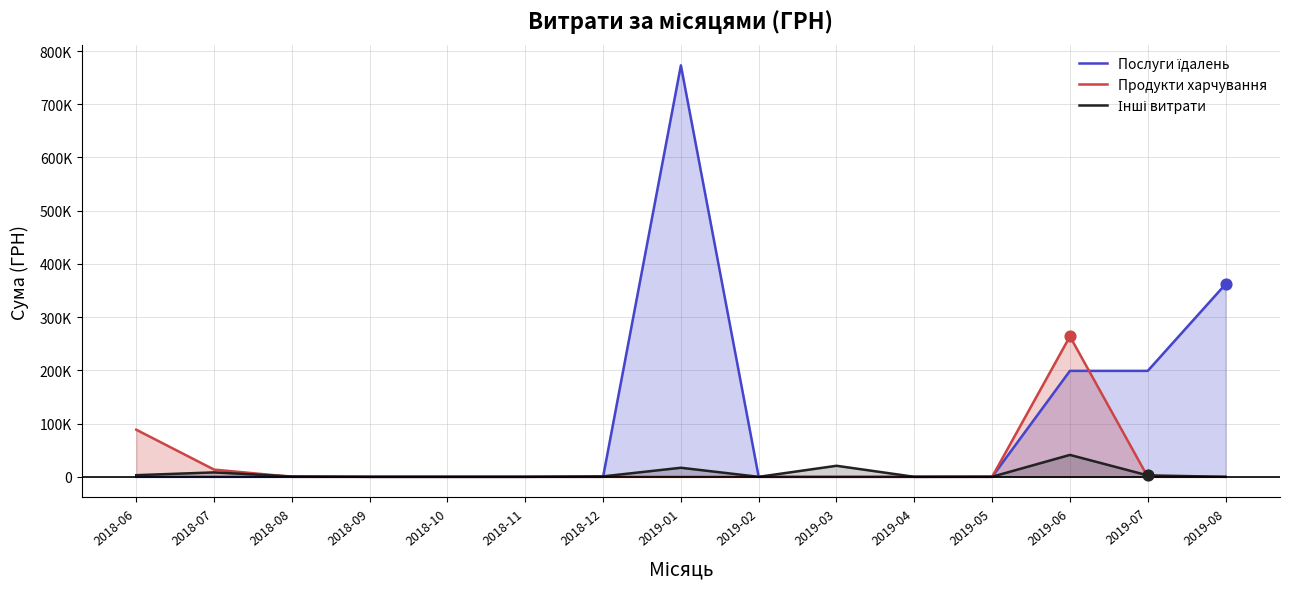

Which series contains the lowest Y value?

Послуги їдалень